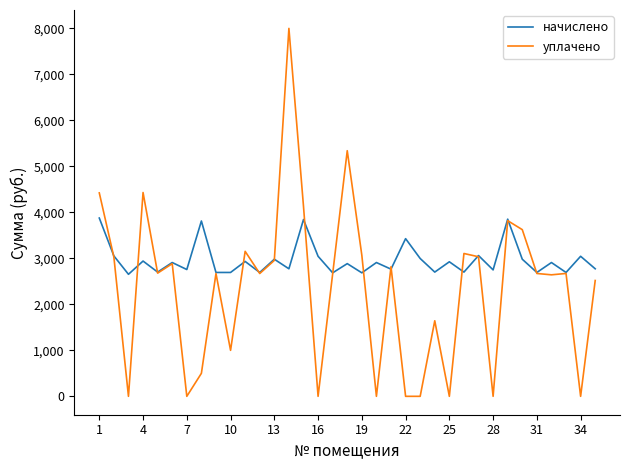

Rank the series by their maximum value, from highest to lowest.

уплачено, начислено